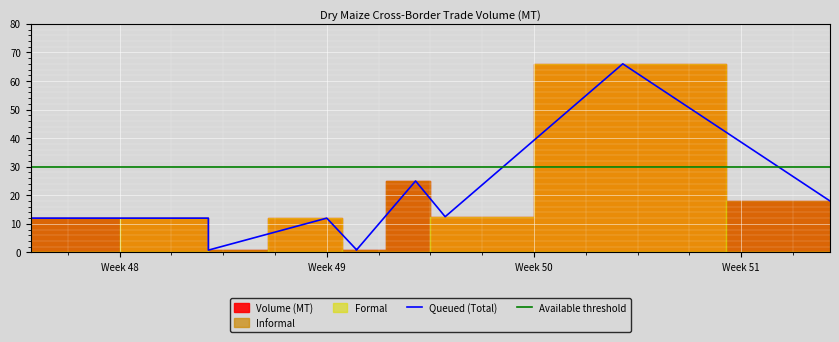

The value of Volume (MT) at 2021-12-23 is 18.0. True or false?

True